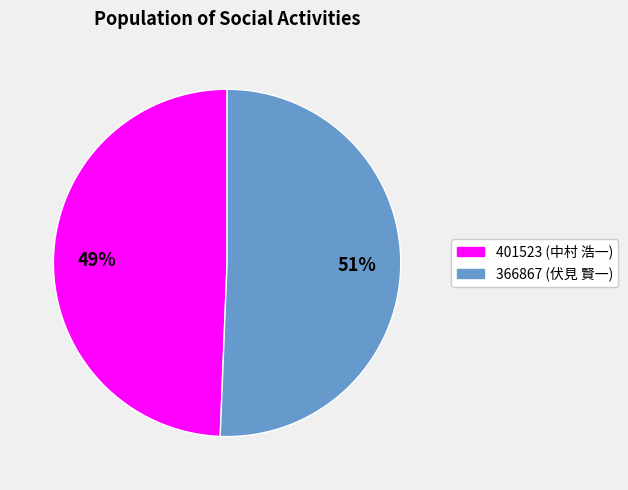

Do 401523 and 366867 together represent more than half of the pie?

Yes